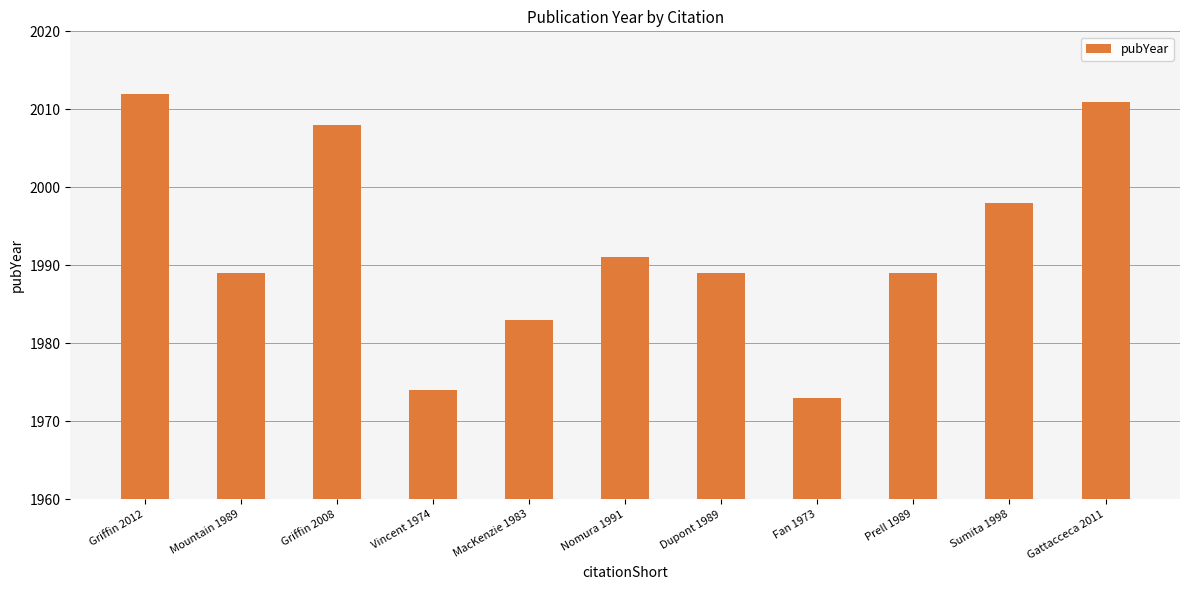

How many series are shown in this chart?

1